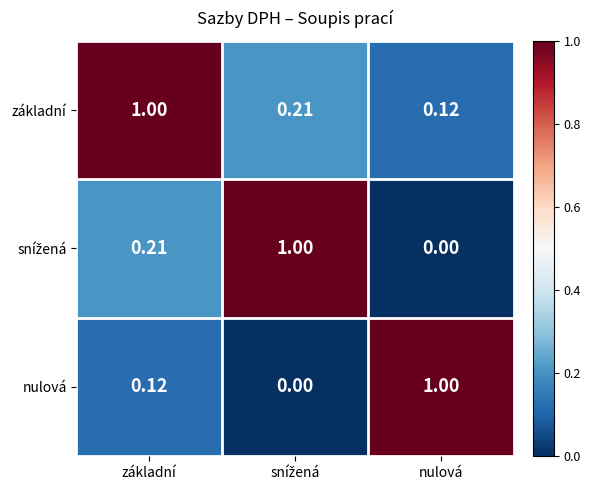

At which category is the sum across all series the highest?

základní